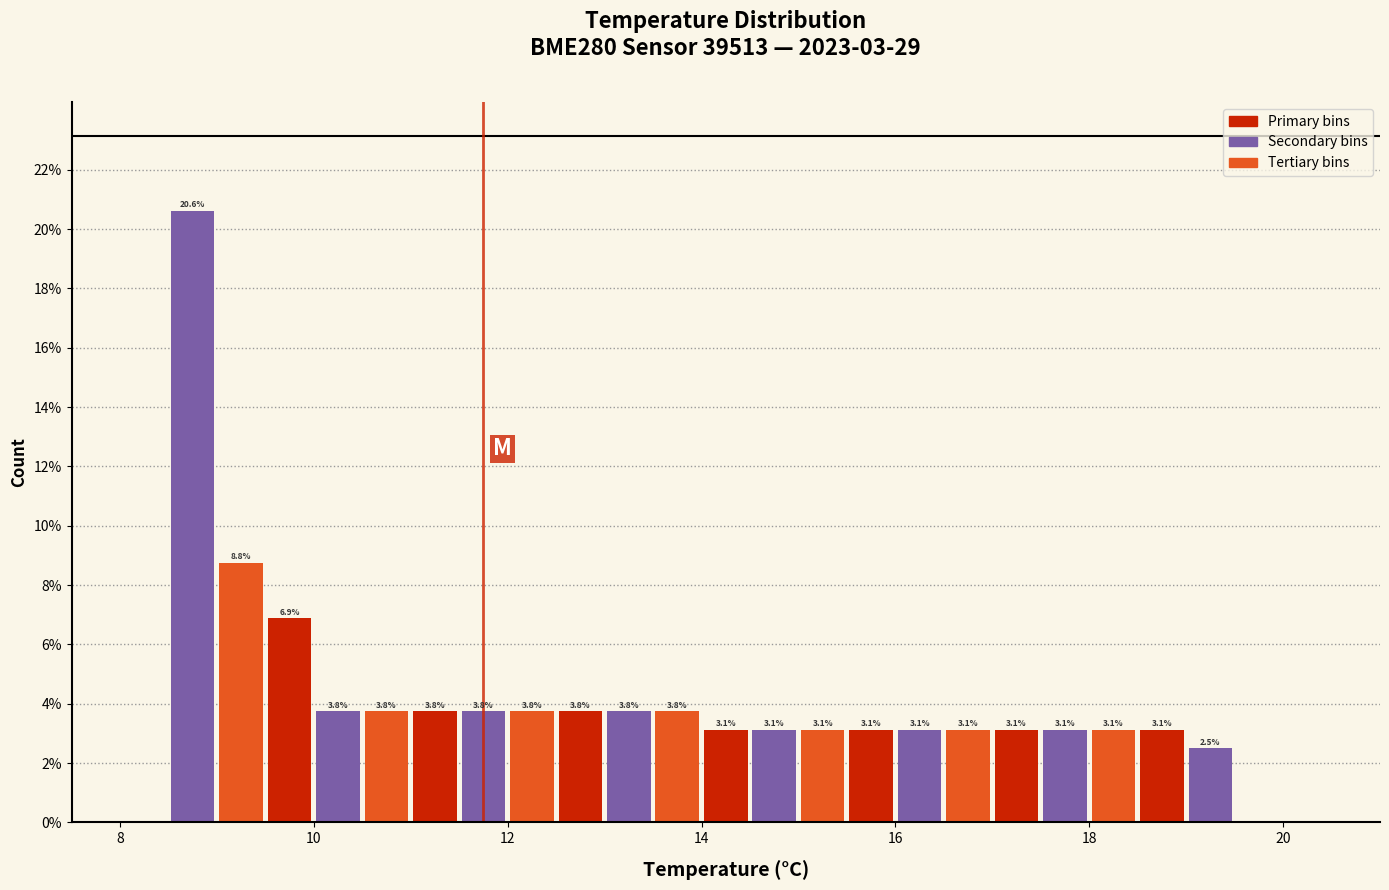

Read against the x-axis, roughly where is the centre of the tallest bar?

8.8